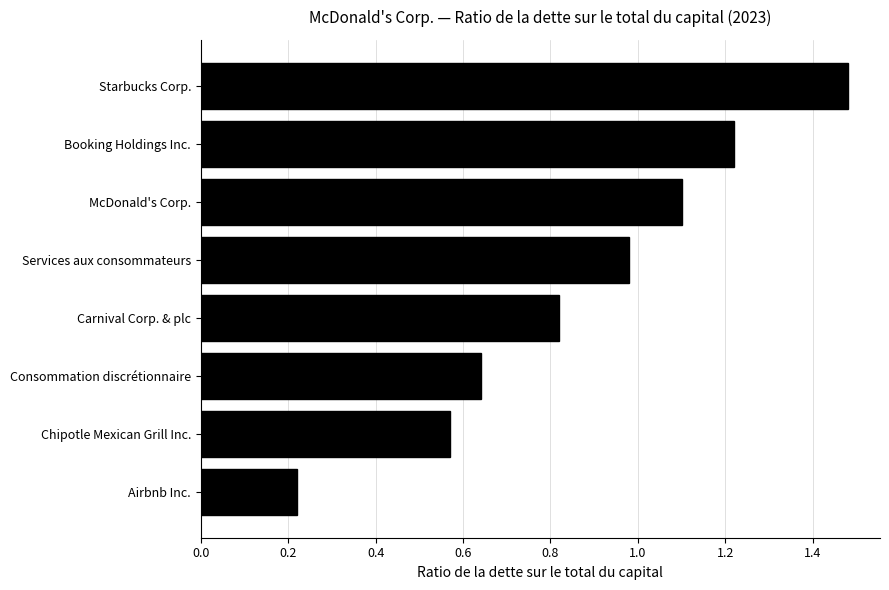

What is the sum of all values?

7.0